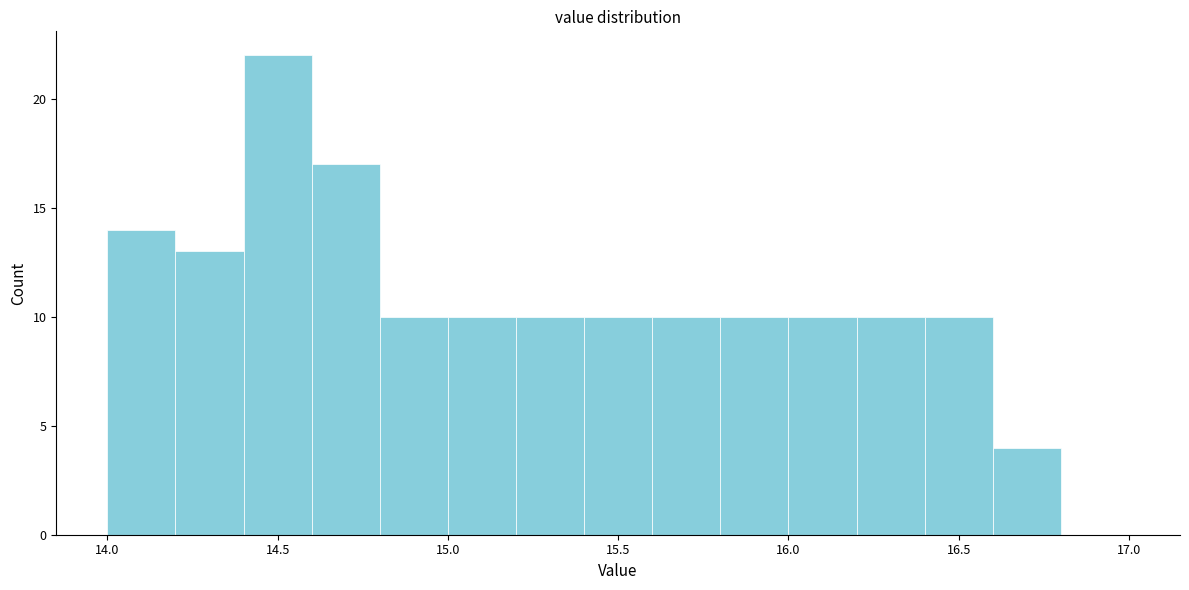

How tall is the bar that spans 14.0 to 14.2 on the x-axis? The values are not printed on the chart, so give them approximately, as read against the axis.

14